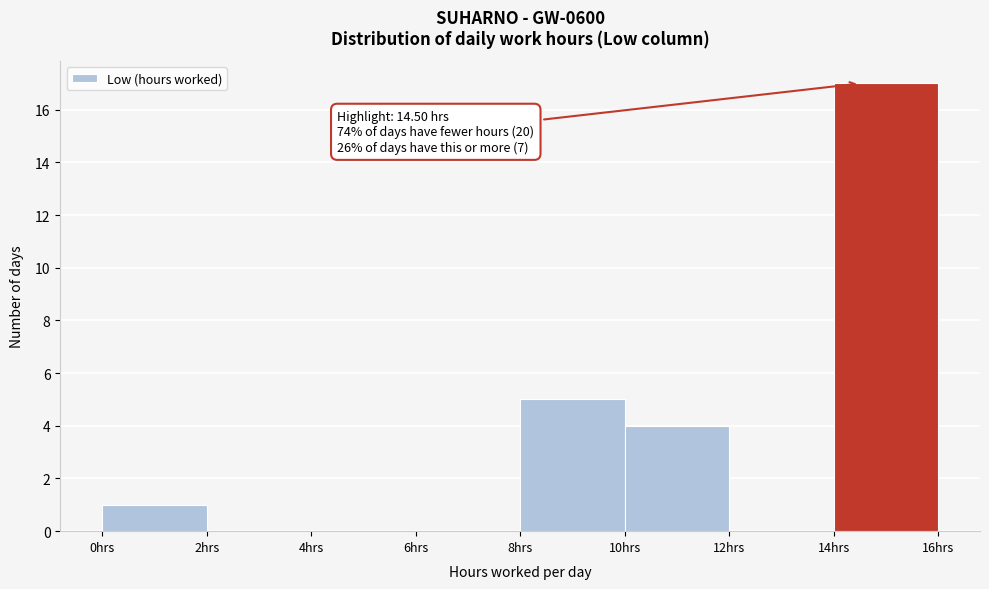

Which range on the x-axis has the tallest bar?

14 to 16